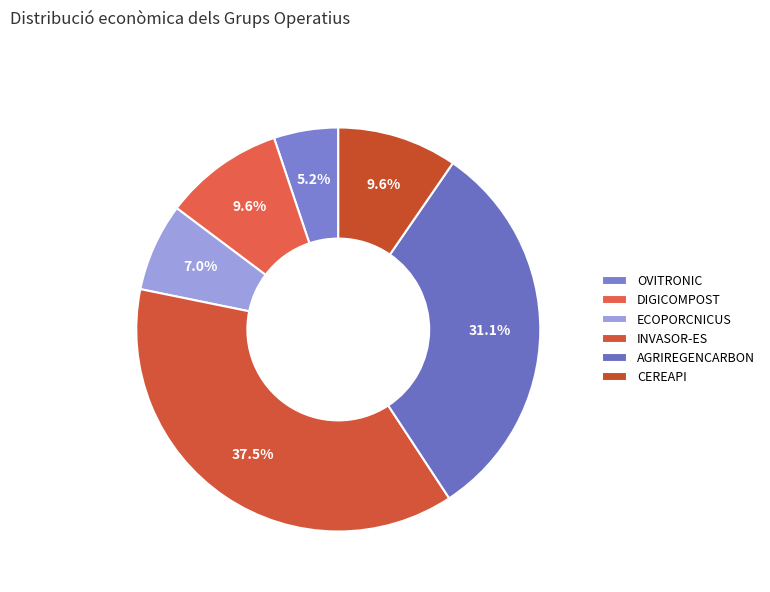

What is the change in value from OVITRONIC to ECOPORCNICUS?

+29670